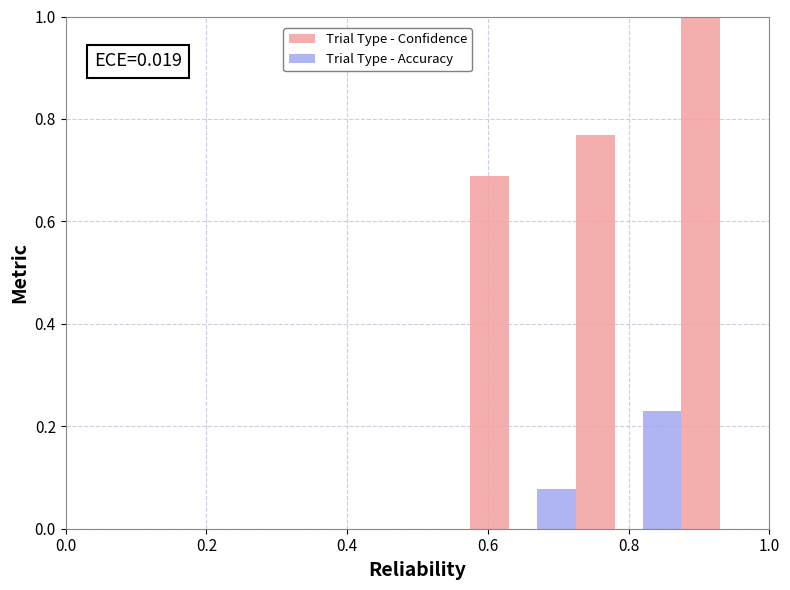

What is the sum of all Trial Type - Confidence values?

2.5